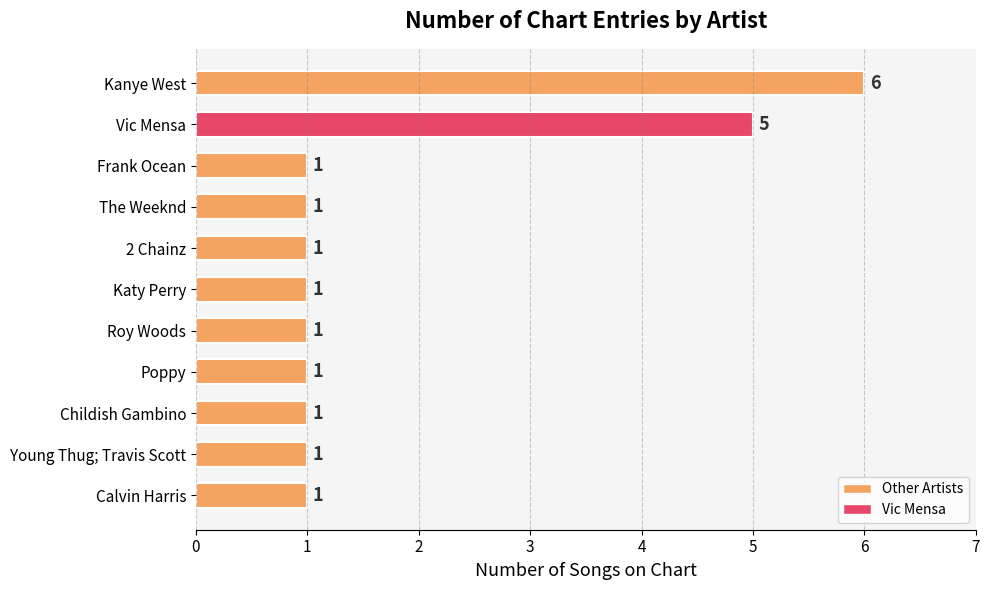

Reading top to bottom, what are all the values shown in this chart?

6	5	1	1	1	1	1	1	1	1	1